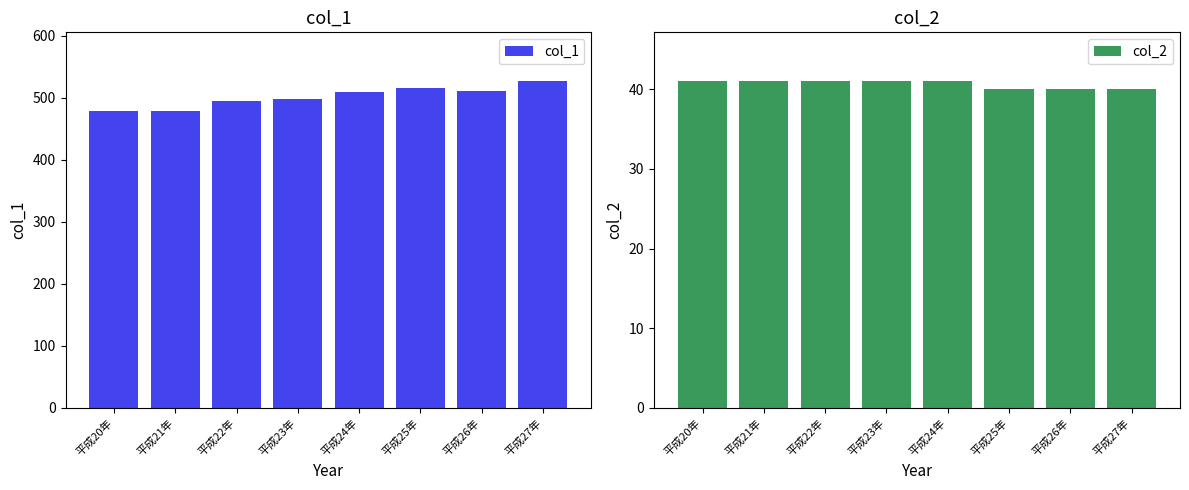

What is the difference between the second highest and second lowest values in the col_2 series?

1